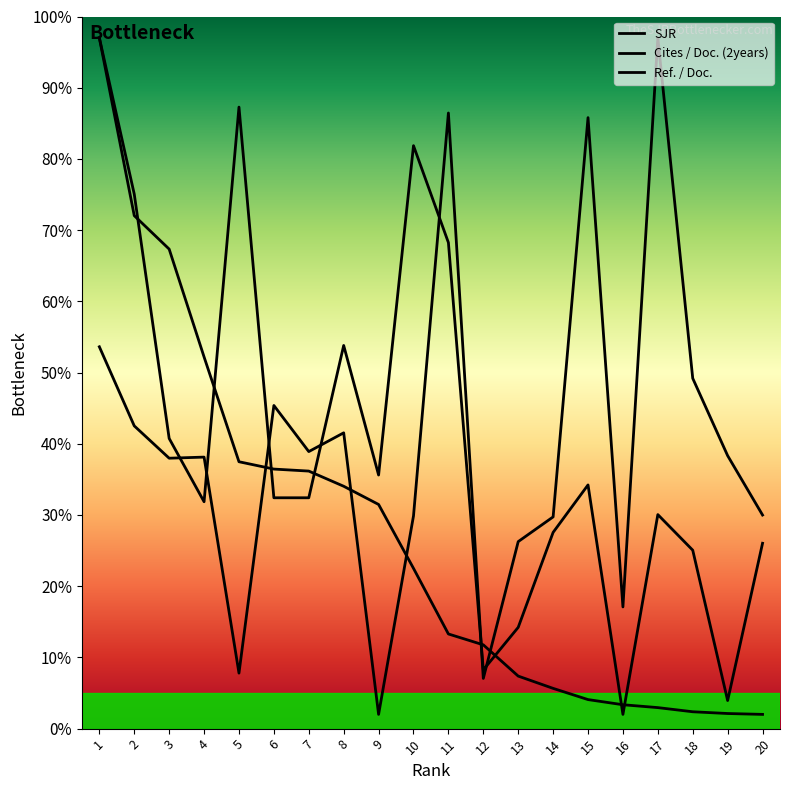

What is the difference between the Ref. / Doc. values at 14 and 5?

21.9